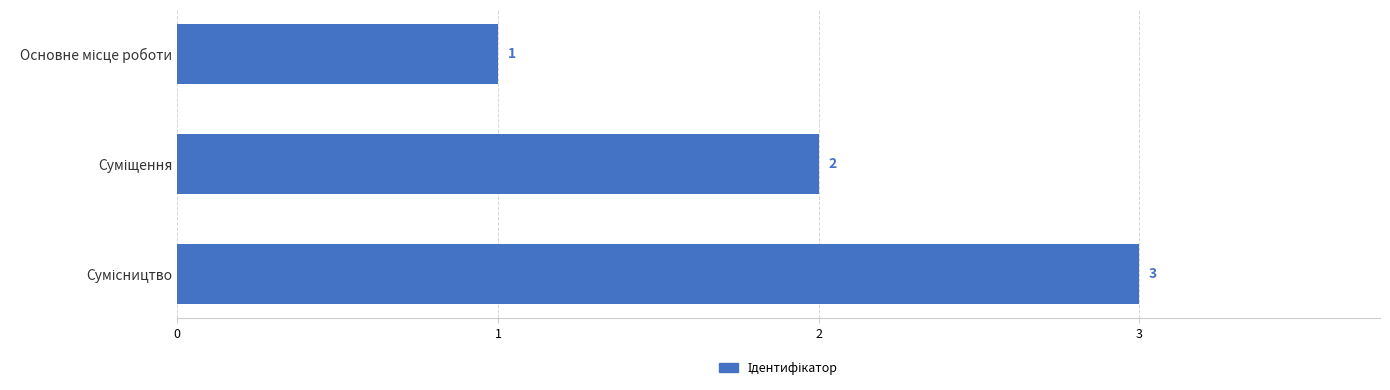

What is the sum of all values?

6